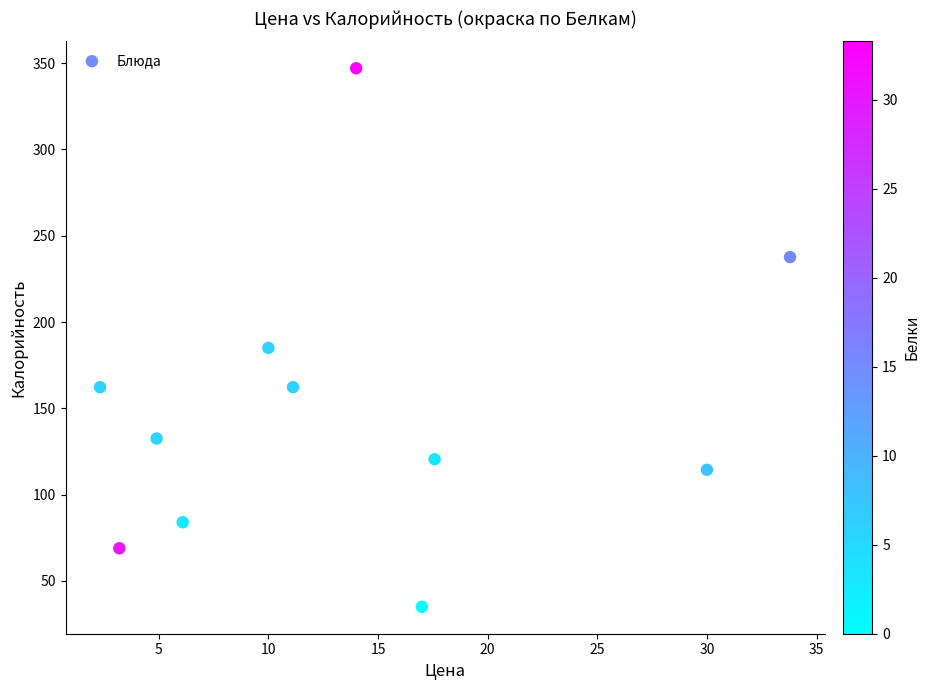

What Y value in the scatter plot is closest to 191?

185.0